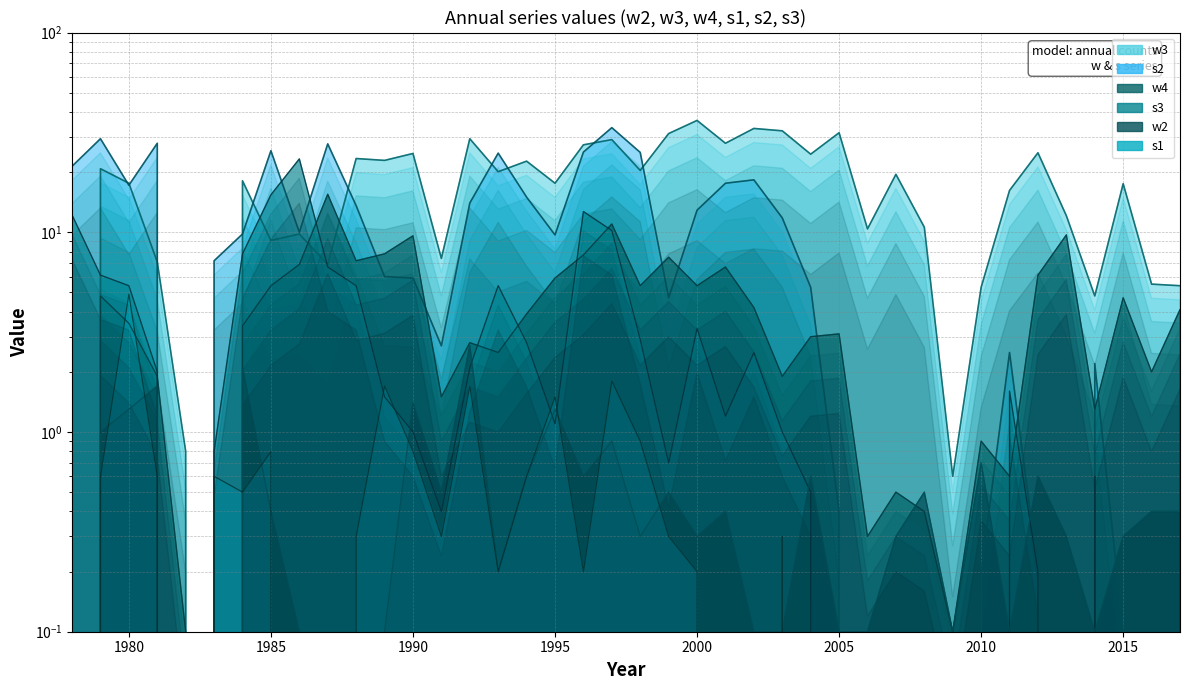

What is the difference between the maximum and minimum values in the s3 series?

23.3